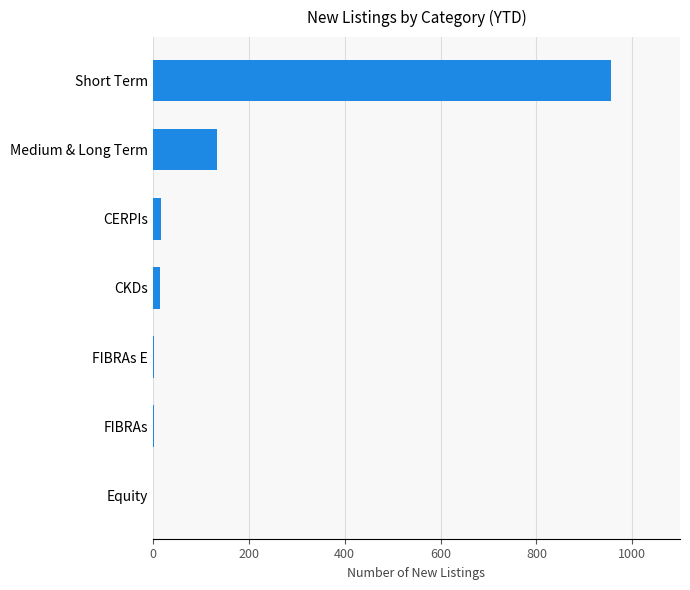

Where is the data nearest to the value 478?

Medium & Long Term